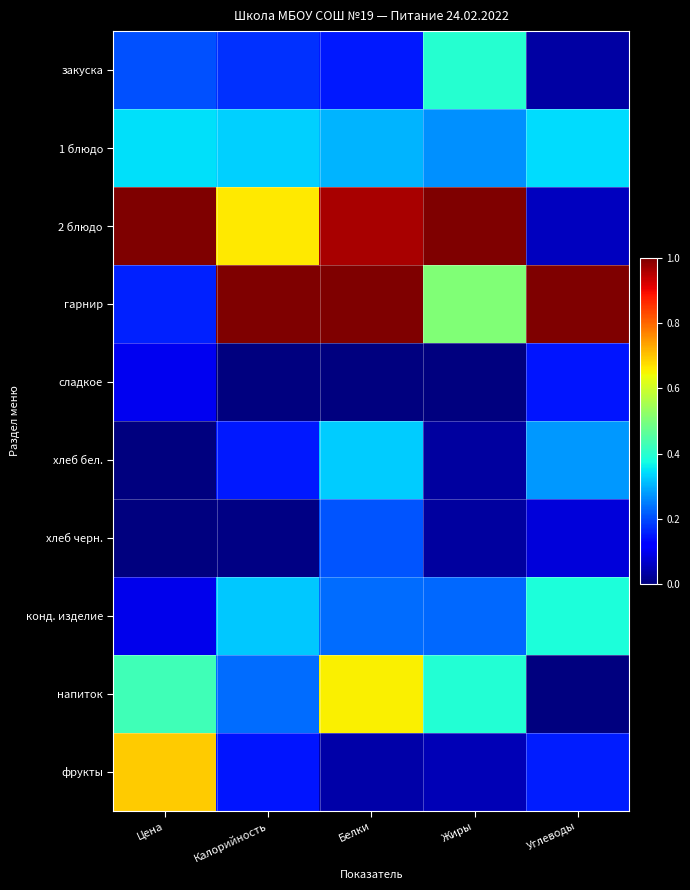

How many categories are shown in the chart?

5